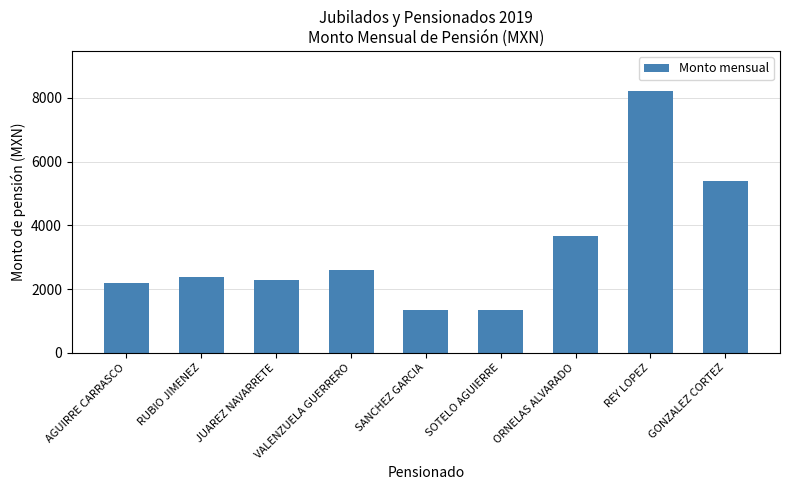

Count the number of data series in this chart.

1